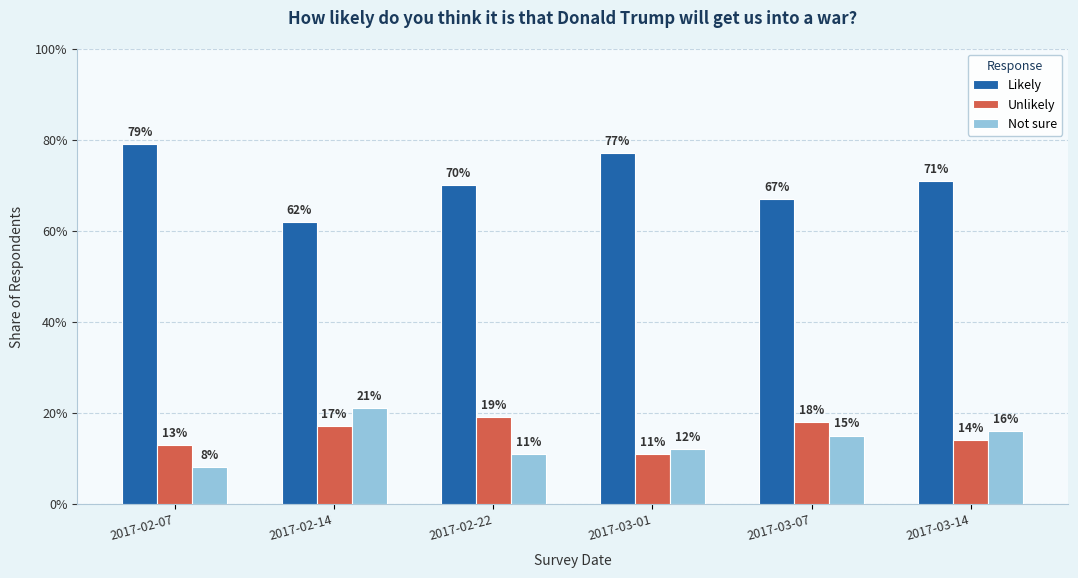

The value of Not sure at 2017-03-14 is 0.1. True or false?

False